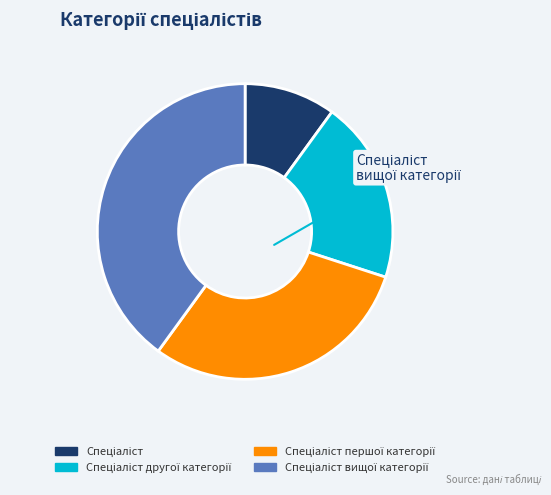

Is there any slice that represents more than half of the pie?

No